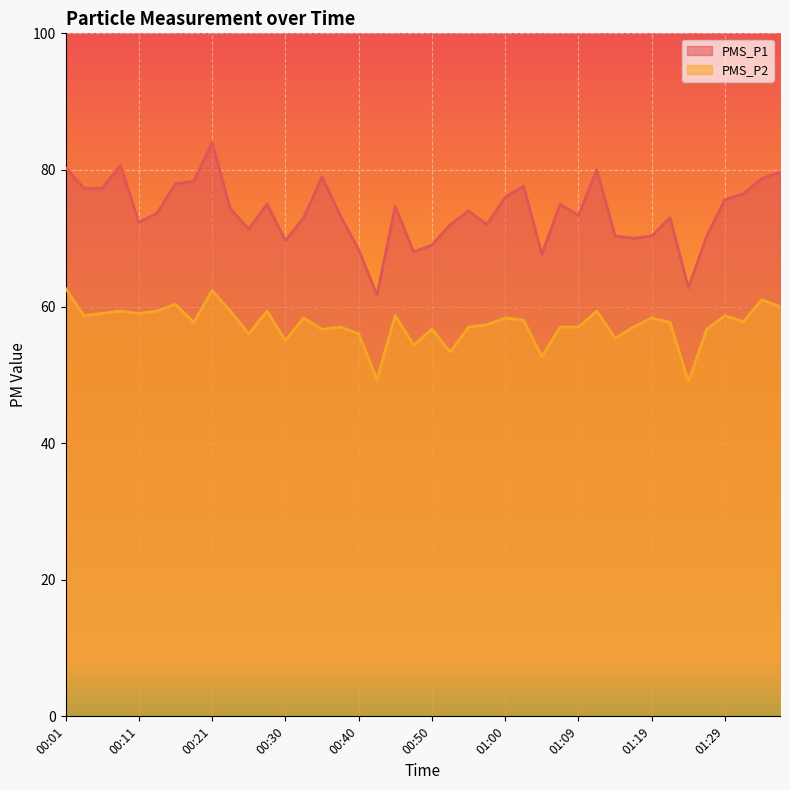

Count the number of data series in this chart.

2